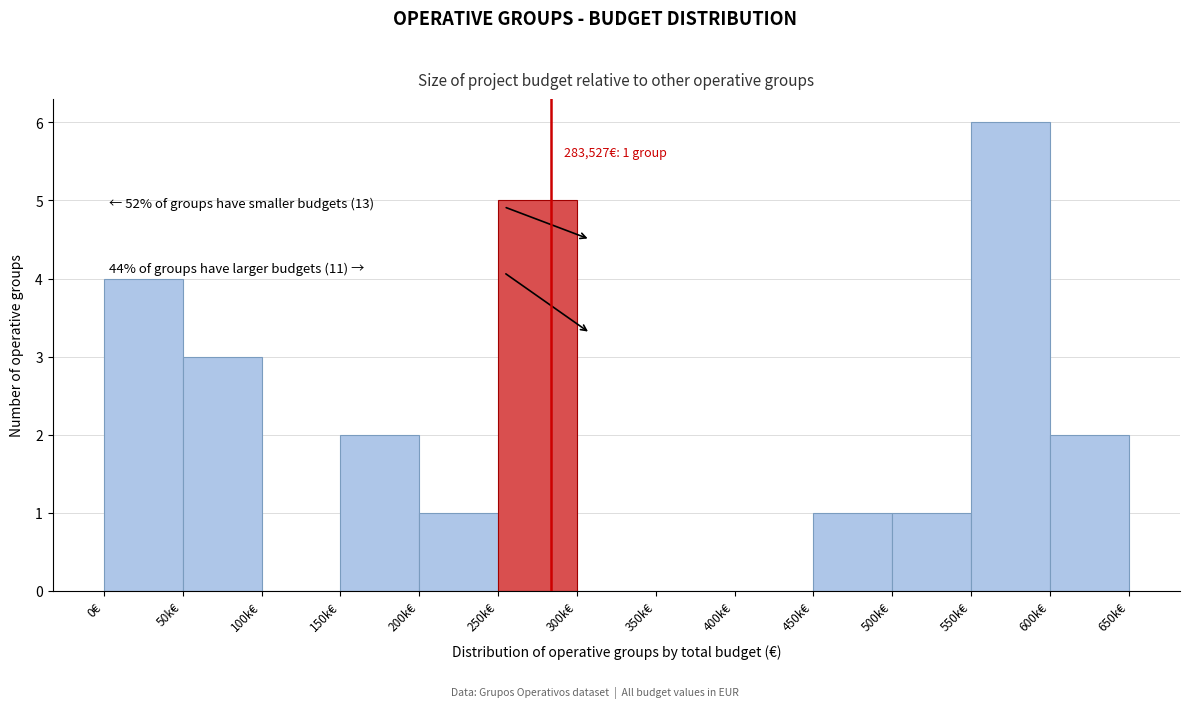

Reading right to left, what are all the values shown in this chart?

600k€=2	550k€=6	500k€=1	450k€=1	400k€=0	350k€=0	300k€=0	250k€=5	200k€=1	150k€=2	100k€=0	50k€=3	0€=4